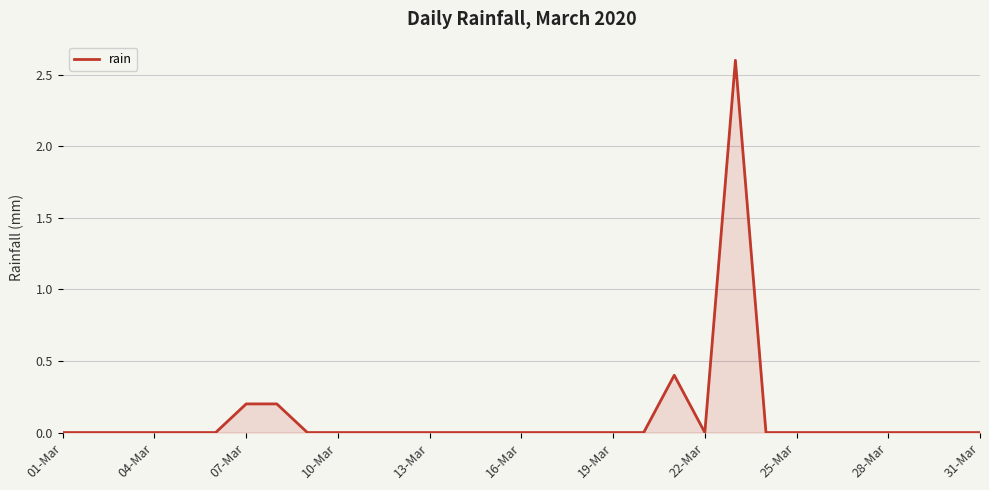

What is the difference between the maximum and minimum values?

2.6